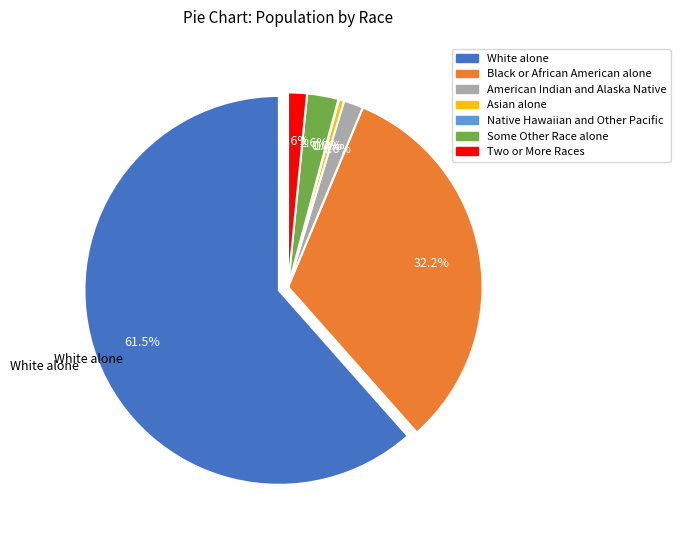

To the nearest percent, what is the difference between the largest and smallest slice percentages?

61%